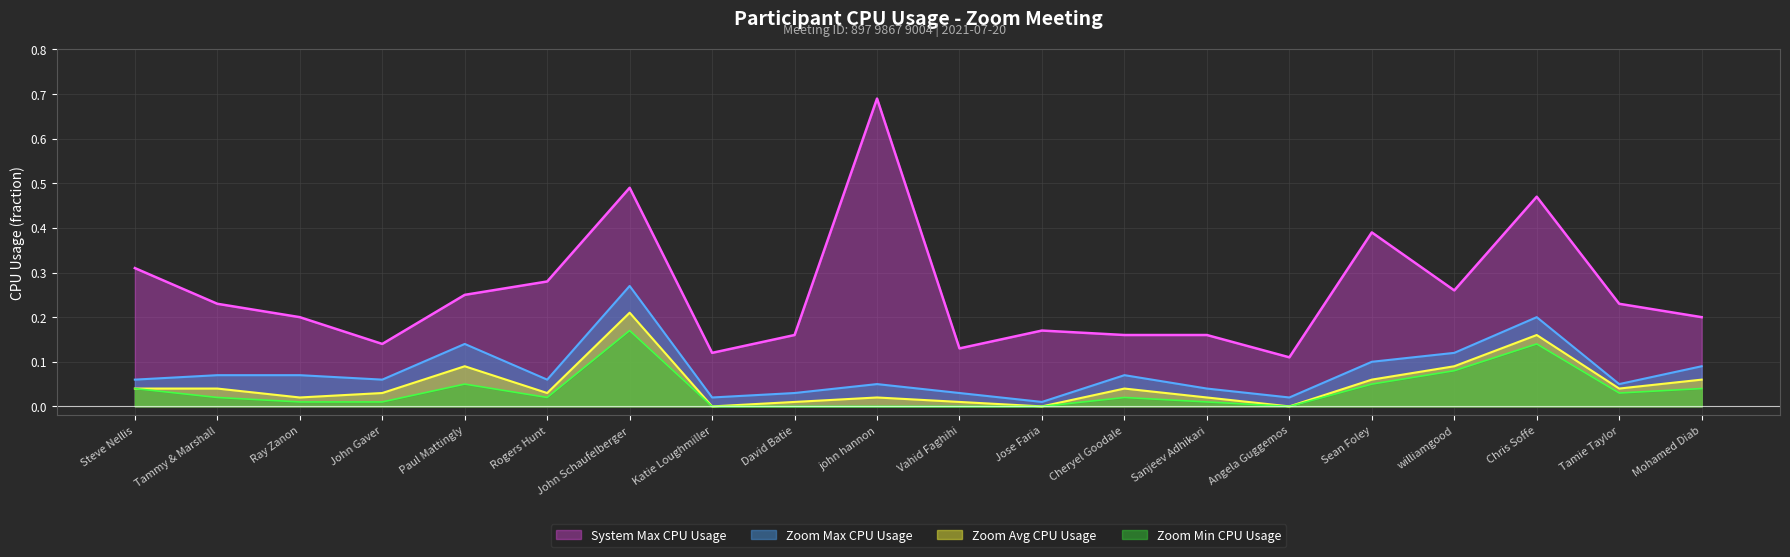

What is the difference between the maximum and minimum values in the Zoom Max CPU Usage series?

0.3